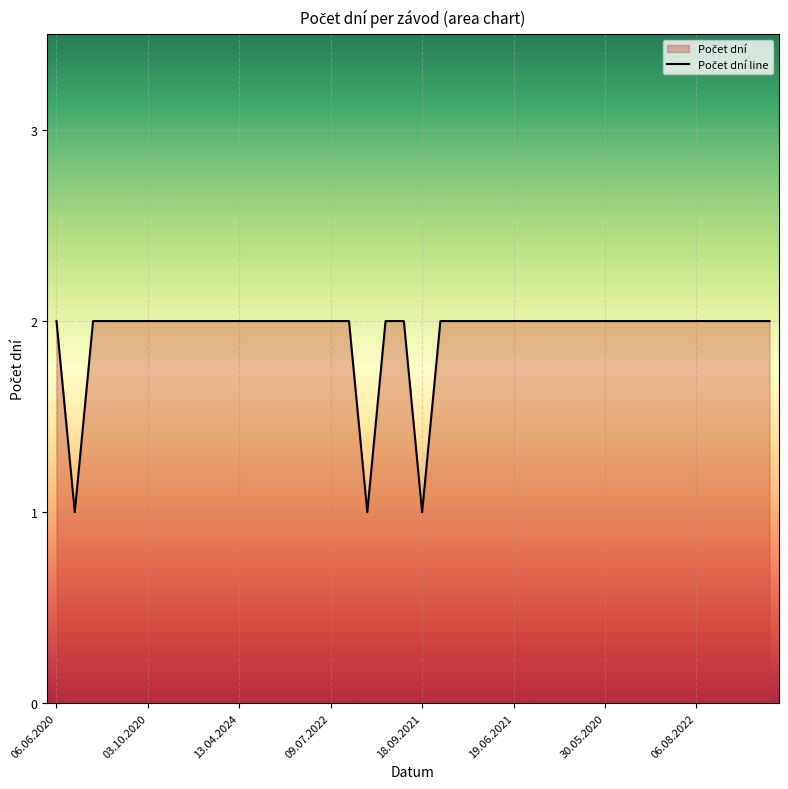

The chart shows a value of 1 at 36. True or false?

False